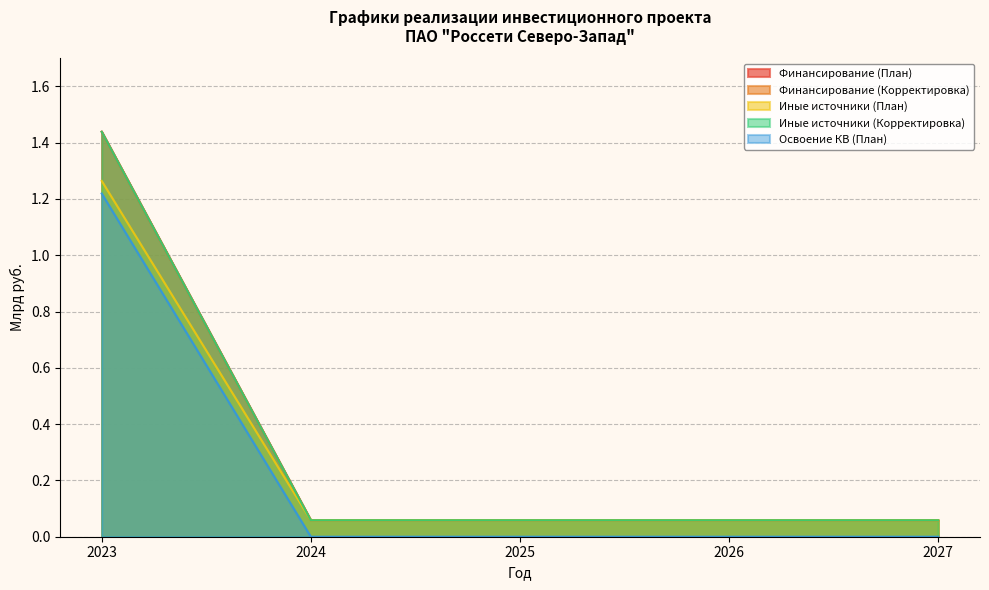

Is it true that Финансирование (План) equals 0.0 at 2025?

False